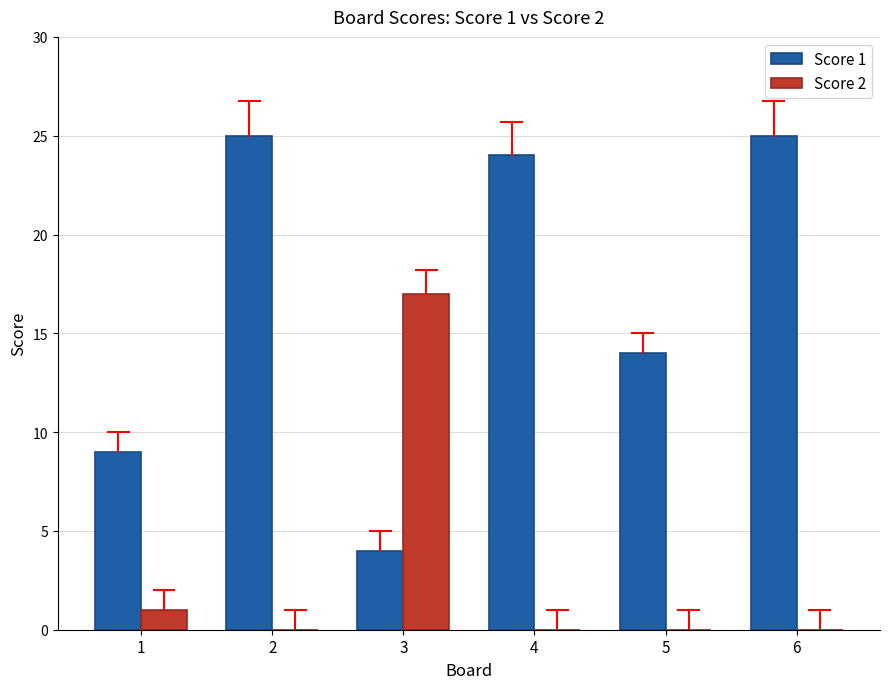

What is the total value across all series at 6?

25